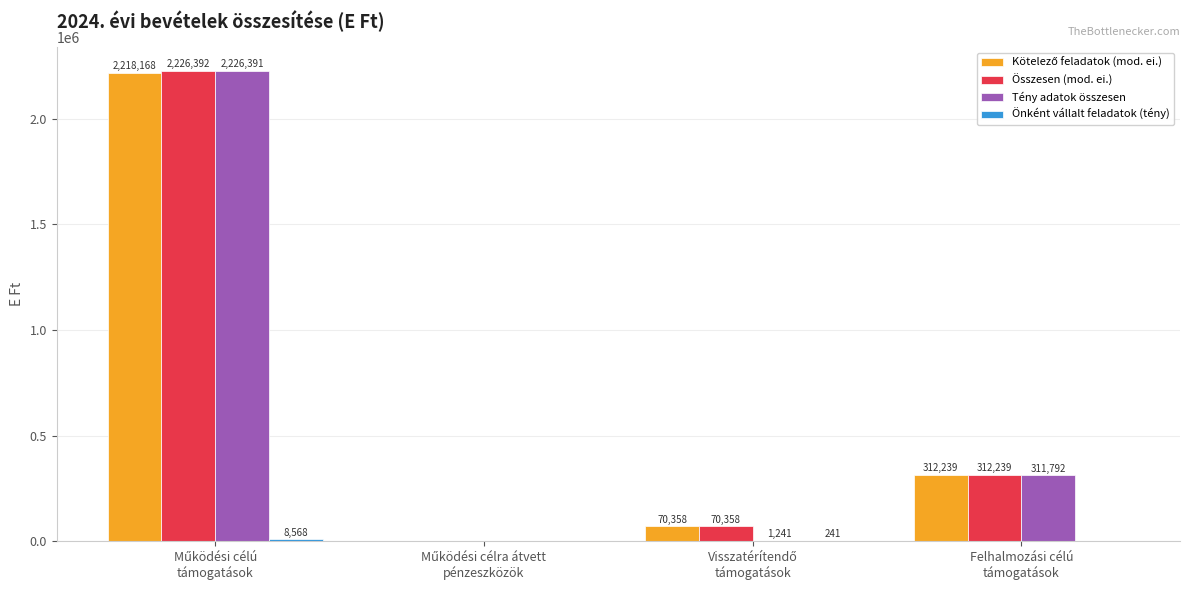

Which series has the largest total across all categories?

Összesen (mod. ei.)